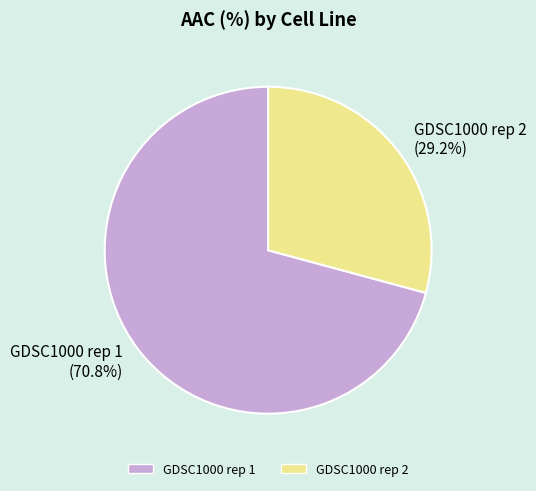

How many segments does this pie chart have?

2